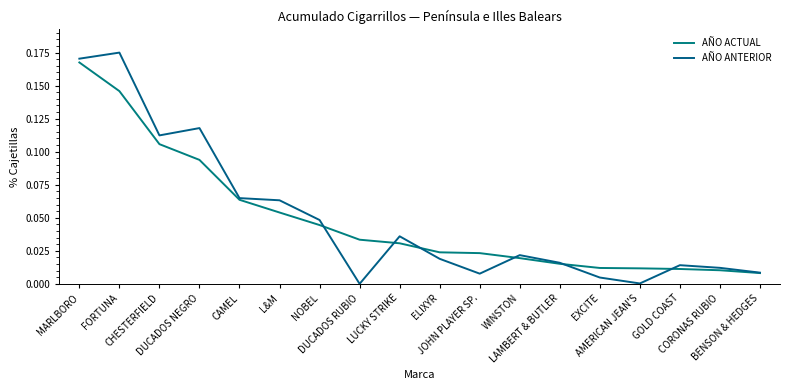

What is the approximate value of AÑO ANTERIOR at FORTUNA?

0.2